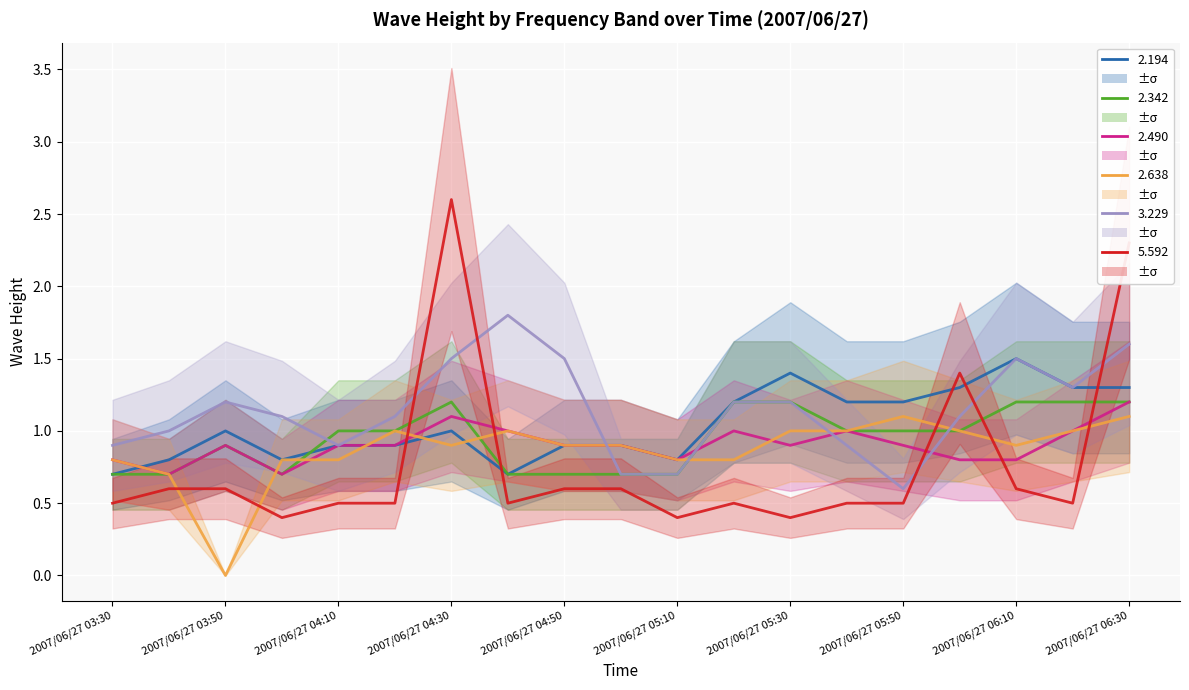

In 3.229, how many points are higher than both neighbors (excluding endpoints)?

3